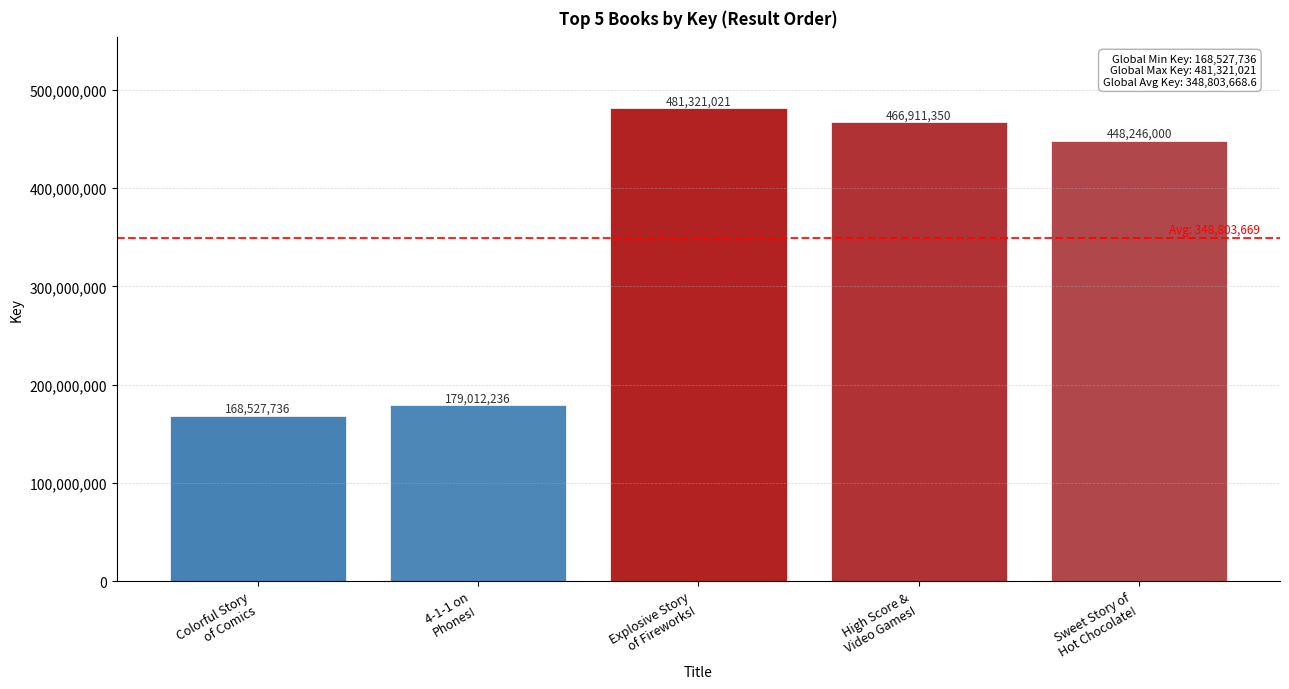

What is the greatest value displayed?

481321021